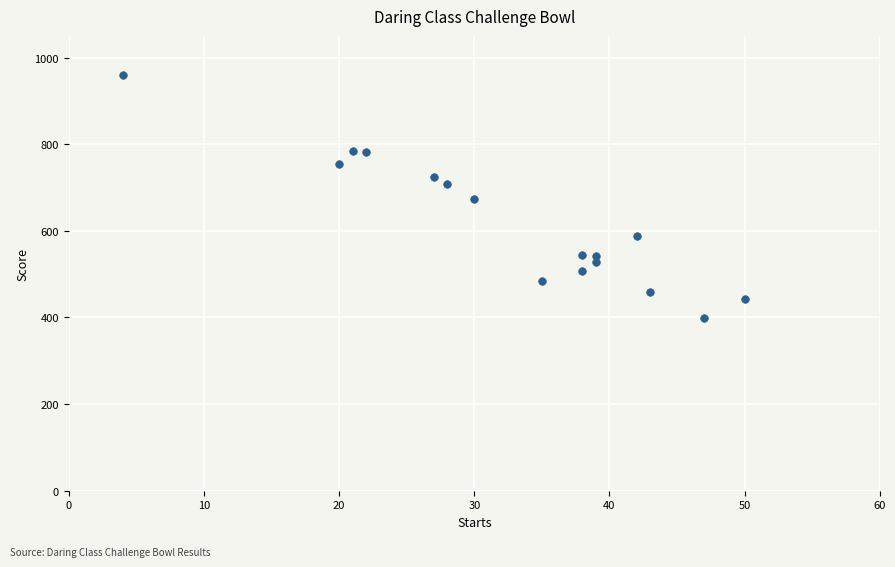

What is the range of X values (max minus min)?

46.0